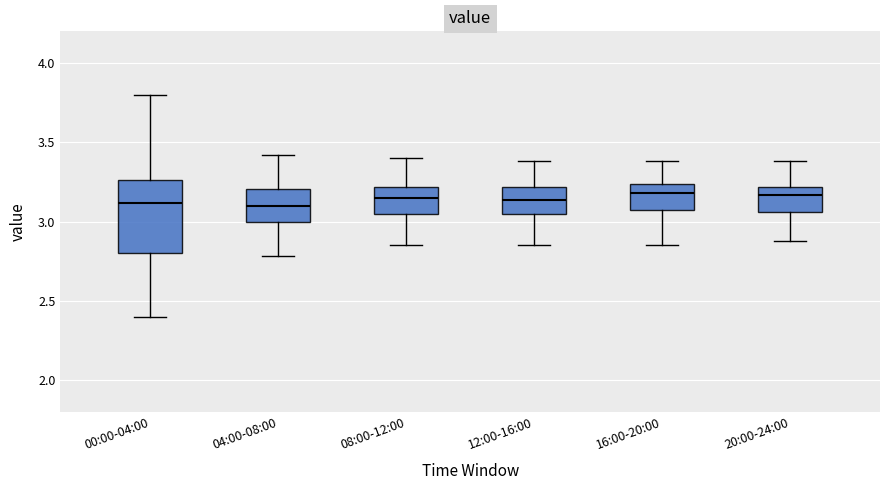

Reading left to right, read every box against the y-axis: the position of its median line, the range the box covers, and the ends of its whiskers. The values are not printed on the chart, so give them approximately, as read against the axis.

00:00-04:00: median 3.10, box 2.80 to 3.25, whiskers 2.40 to 3.80
04:00-08:00: median 3.10, box 3.00 to 3.20, whiskers 2.80 to 3.40
08:00-12:00: median 3.15, box 3.05 to 3.20, whiskers 2.85 to 3.40
12:00-16:00: median 3.15, box 3.05 to 3.20, whiskers 2.85 to 3.40
16:00-20:00: median 3.20, box 3.05 to 3.25, whiskers 2.85 to 3.40
20:00-24:00: median 3.15, box 3.05 to 3.20, whiskers 2.90 to 3.40